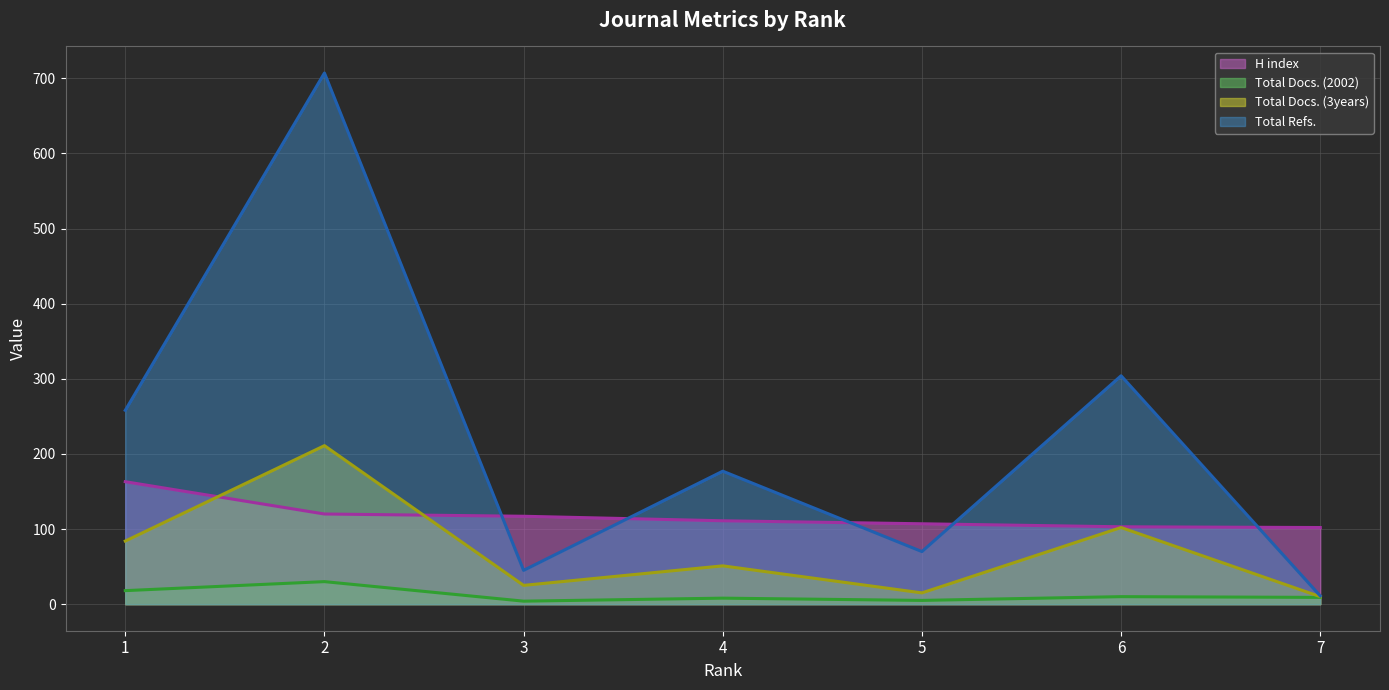

List the series in order of their peak value, highest first.

Total Refs., Total Docs. (3years), H index, Total Docs. (2002)